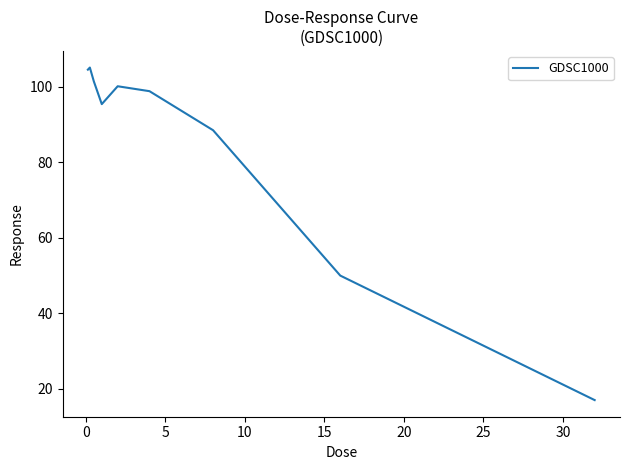

What is the difference between the maximum and minimum values?

88.1